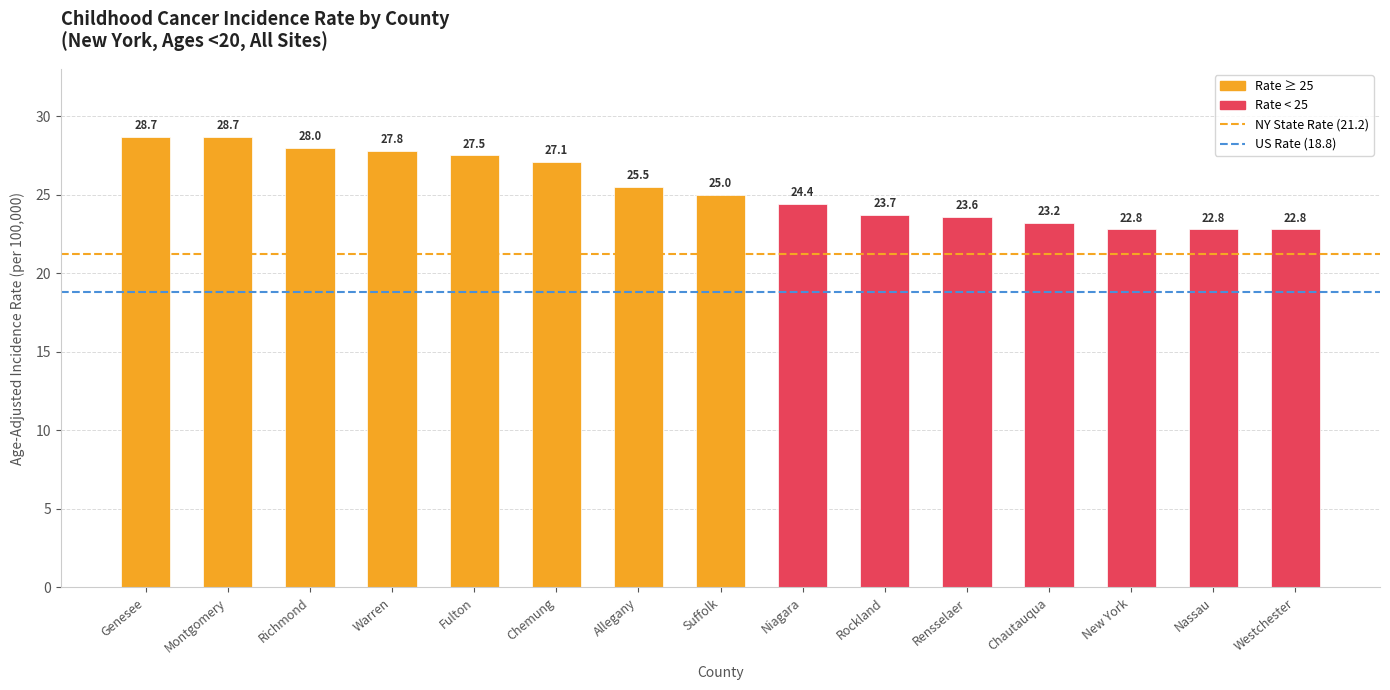

What is the difference between the values at Niagara and Rensselaer?

0.8